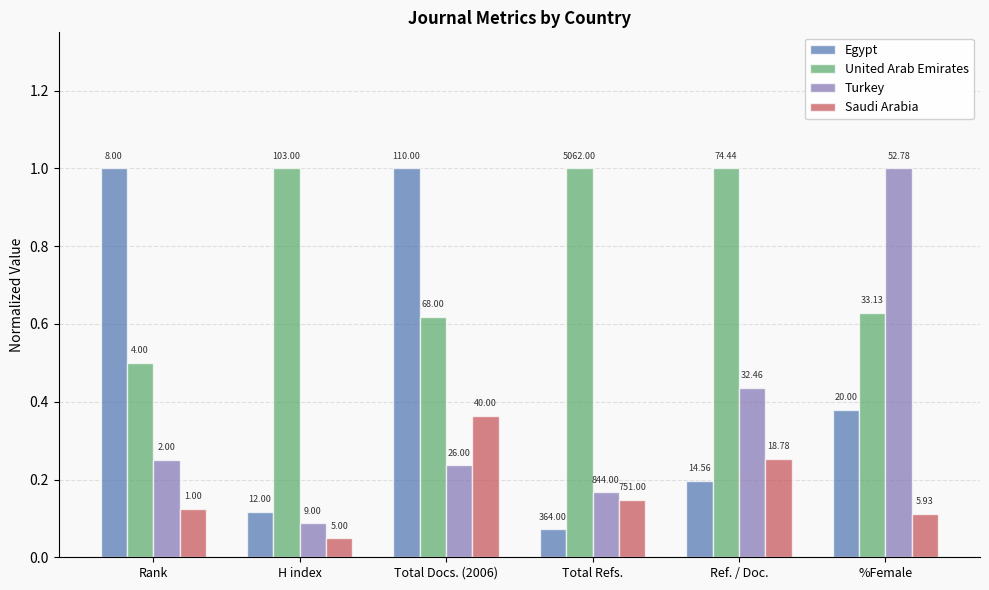

Which series has the largest range (max minus min)?

Egypt